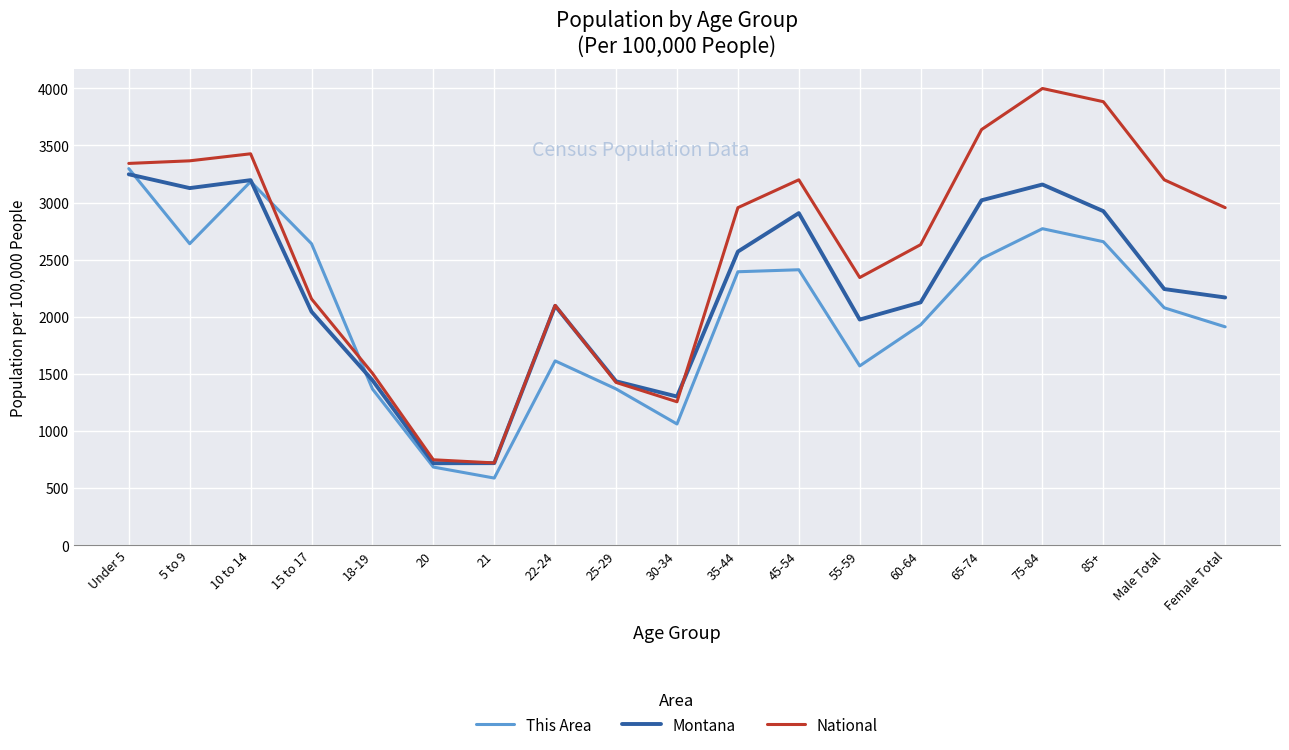

What is the difference between the second highest and second lowest values in the This Area series?

2499.1